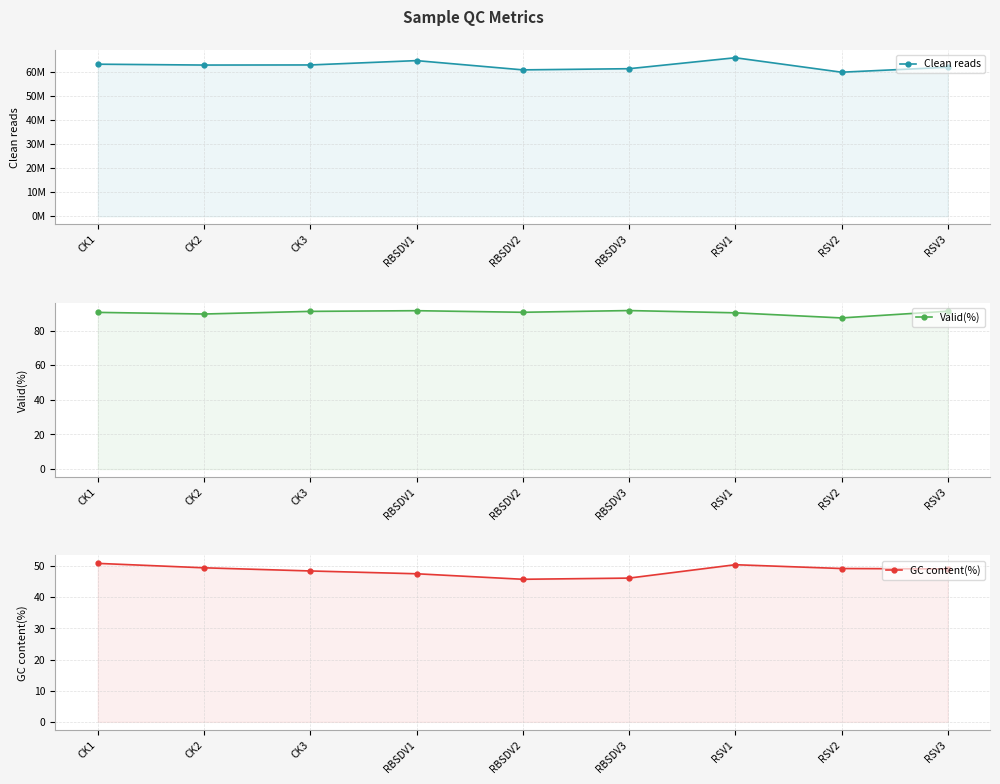

Which series has the widest spread of values?

Clean reads